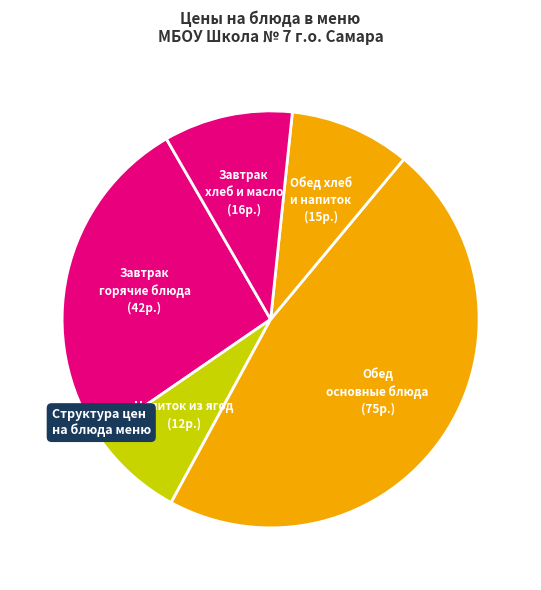

How many segments does this pie chart have?

5